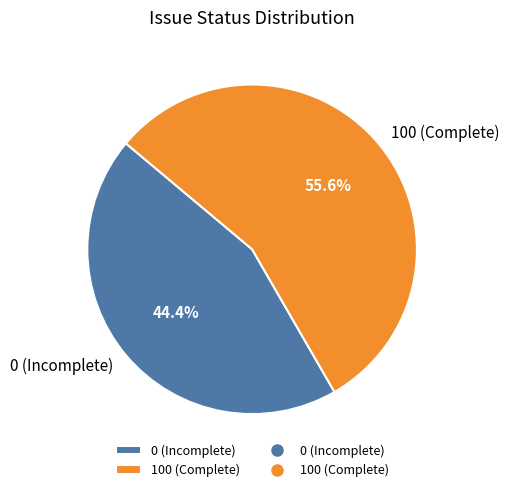

Rank the categories by value from lowest to highest.

0 (Incomplete), 100 (Complete)